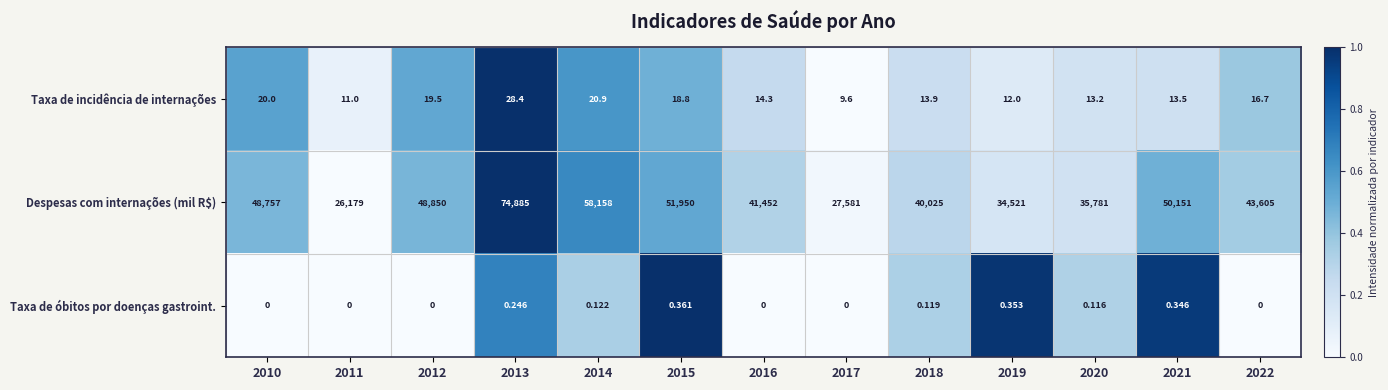

How many values in the Taxa de incidência de internações series exceed 14?

7